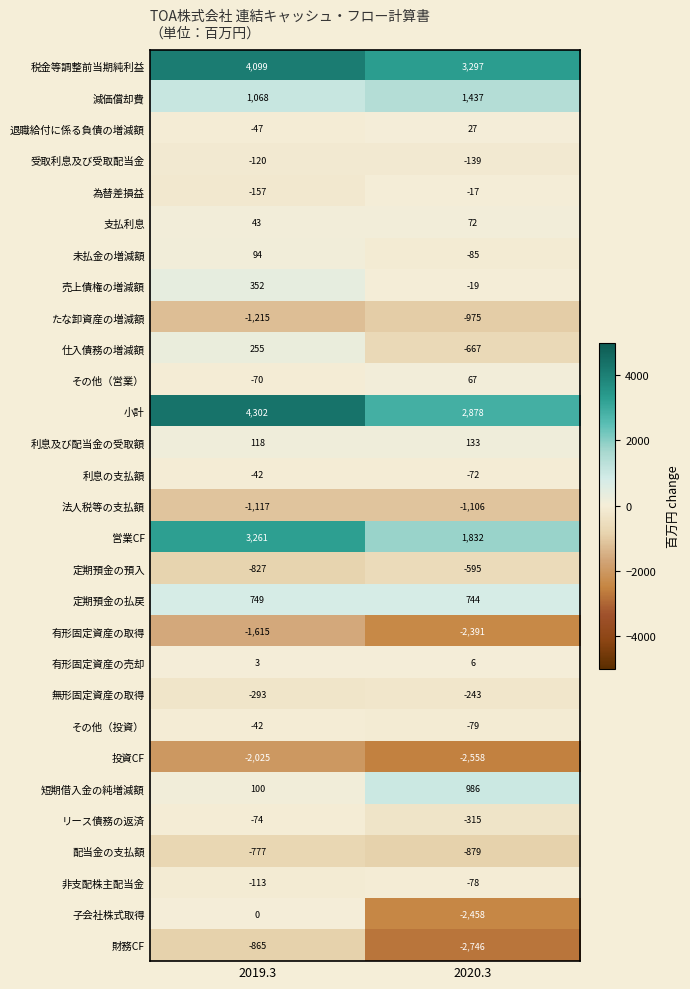

What is the highest value of the 配当金の支払額 series?

-777